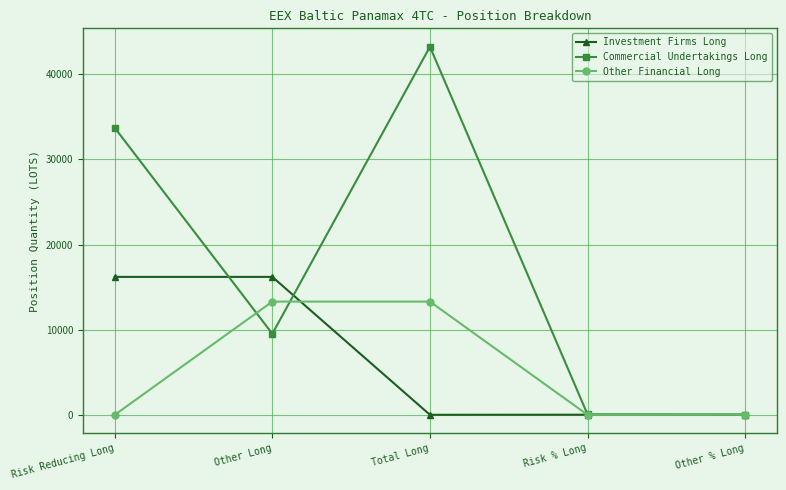

At which category does the chart reach its peak across all series?

Total Long